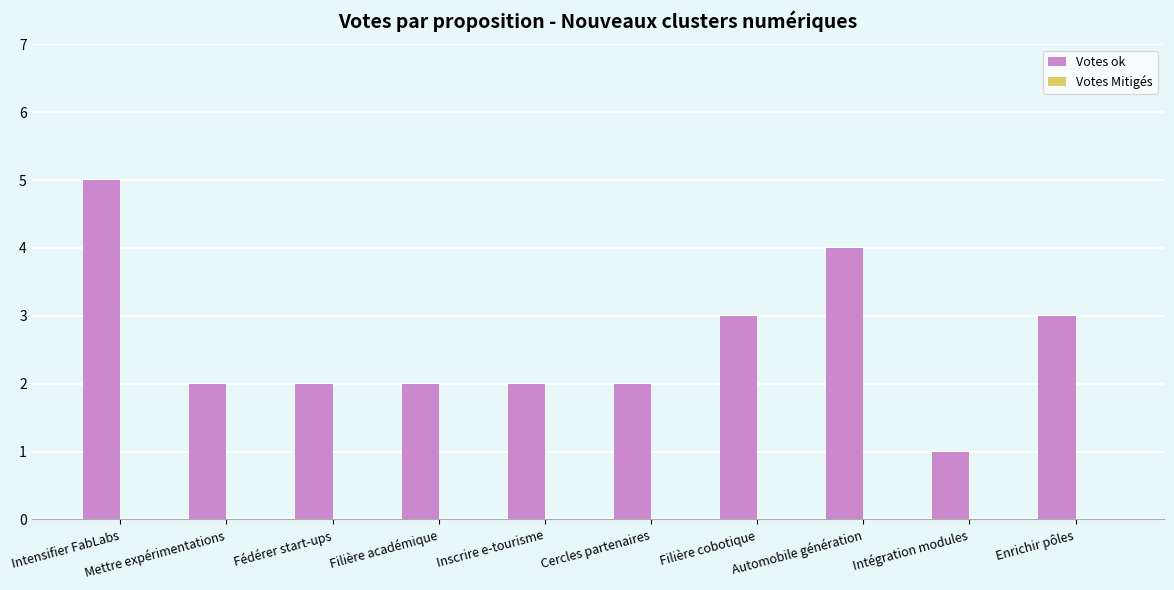

What position from the left is Intégration modules?

9